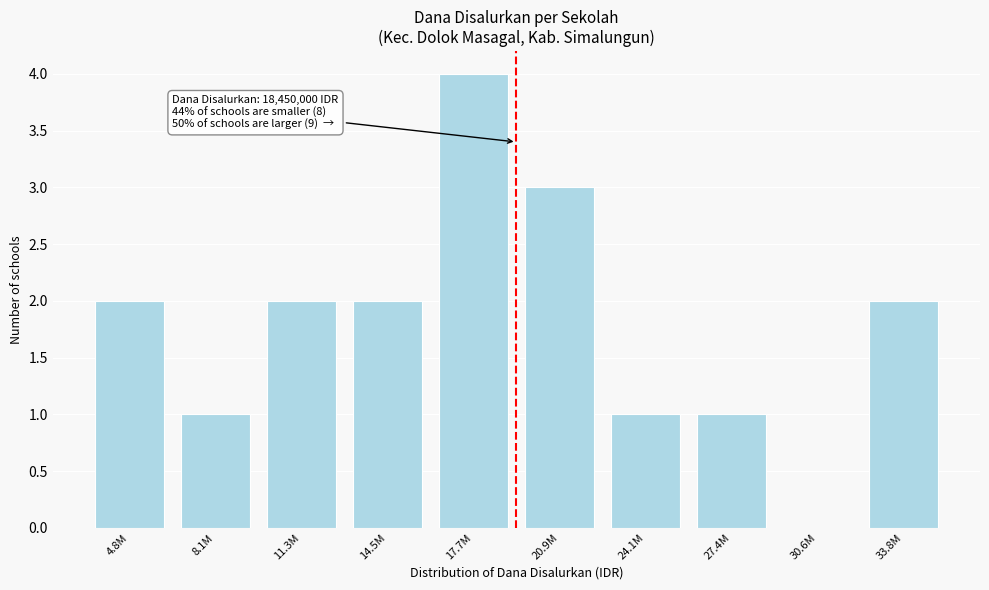

Reading left to right, what are all the values shown in this chart?

4.8M=2	8.1M=1	11.3M=2	14.5M=2	17.7M=4	20.9M=3	24.1M=1	27.4M=1	30.6M=0	33.8M=2